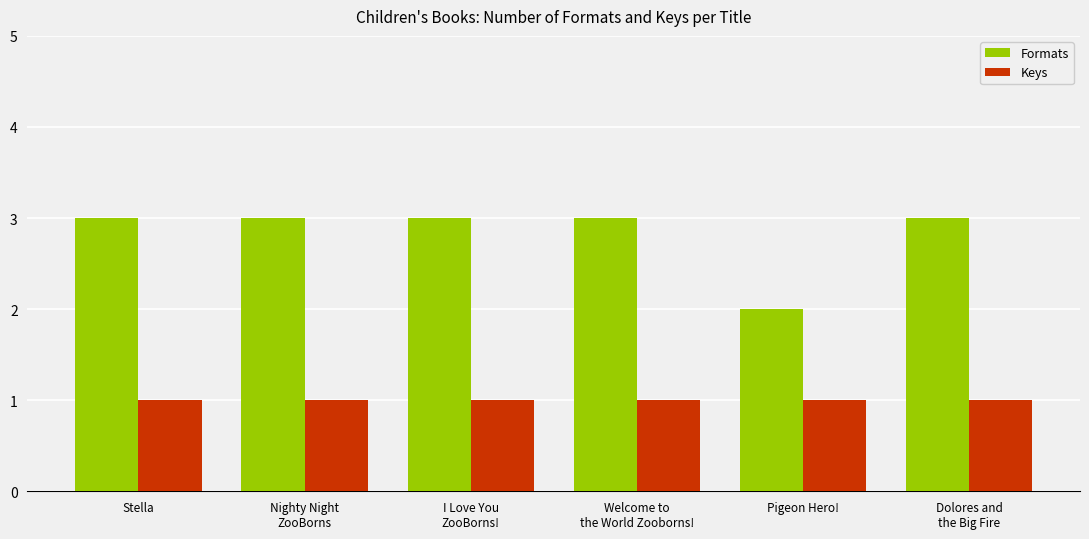

What is the label of the 2nd bar from the right?

Pigeon Hero!